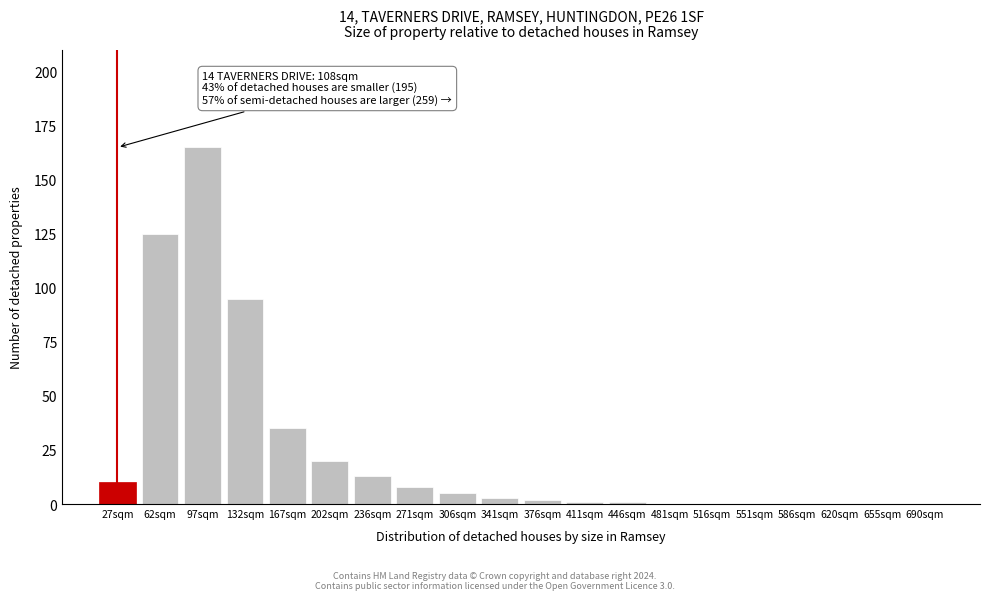

Reading left to right, what are all the values shown in this chart?

27sqm=10	62sqm=125	97sqm=165	132sqm=95	167sqm=35	202sqm=20	236sqm=13	271sqm=8	306sqm=5	341sqm=3	376sqm=2	411sqm=1	446sqm=1	481sqm=0	516sqm=0	551sqm=0	586sqm=0	620sqm=0	655sqm=0	690sqm=0